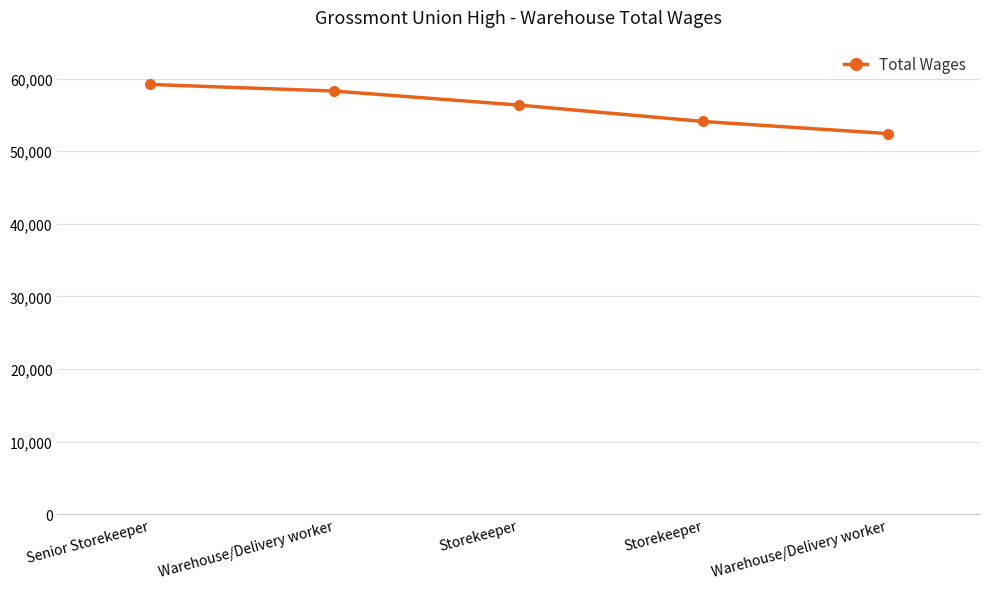

What is the label of the 5th point from the right?

Senior Storekeeper